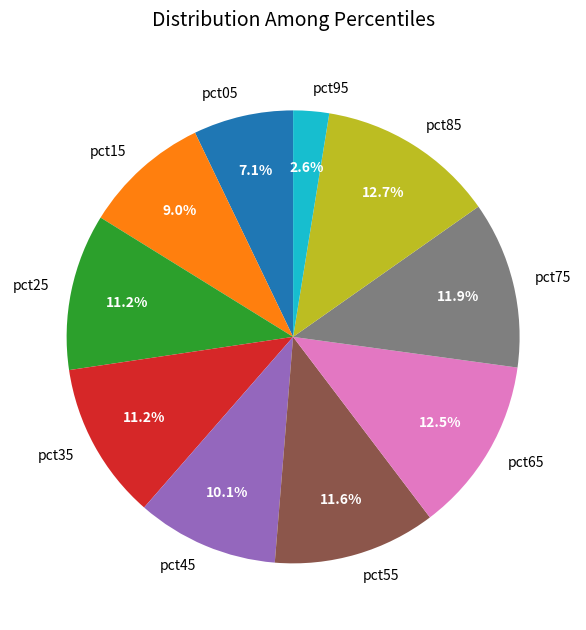

Is it true that pct25 is 1% of the pie?

False